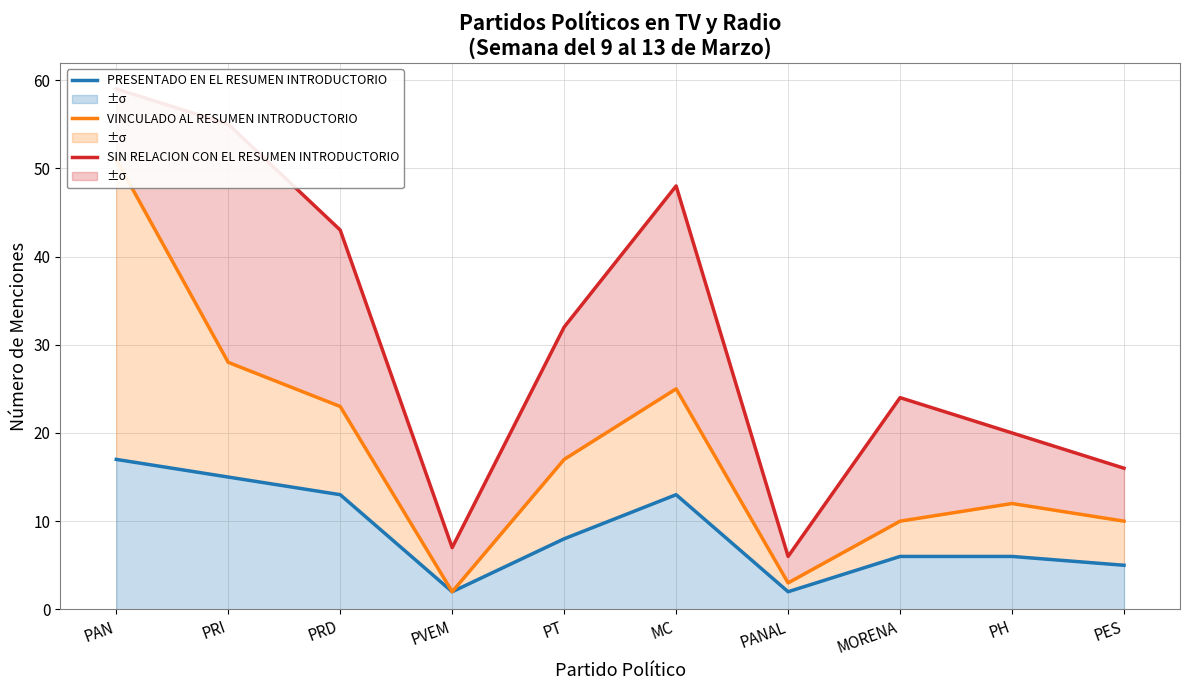

At how many categories does at least one series exceed 47?

3